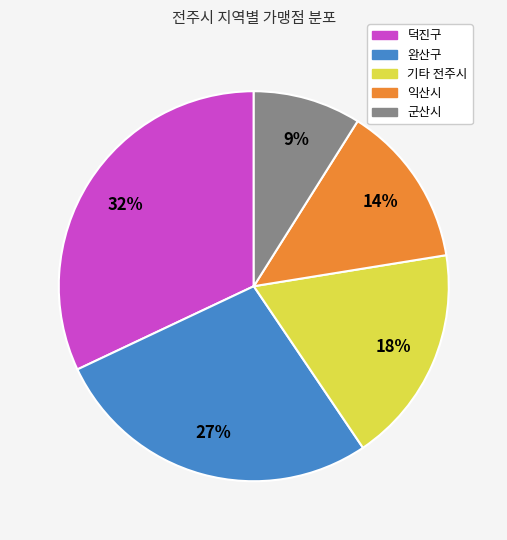

To the nearest percent, what is the difference between the largest and smallest slice percentages?

23%